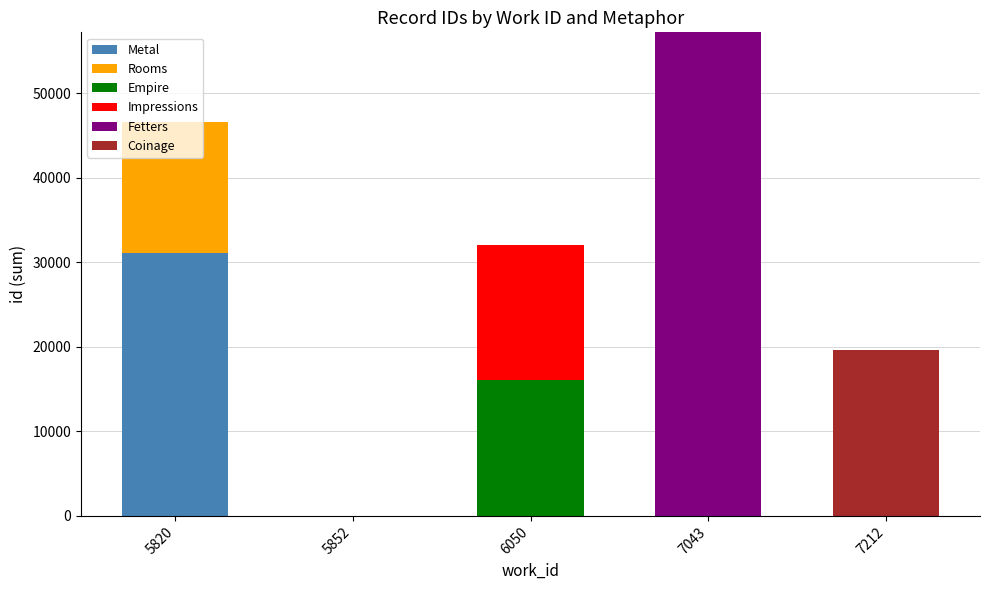

What is the sum of all Metal values?

31069